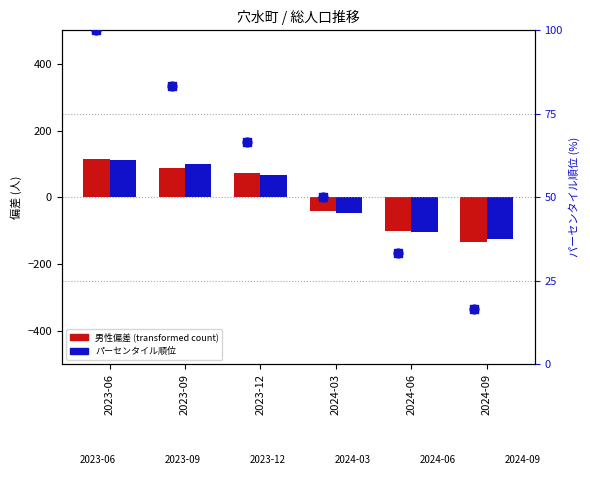

Which series reaches the minimum Y coordinate?

男性偏差 (transformed count)